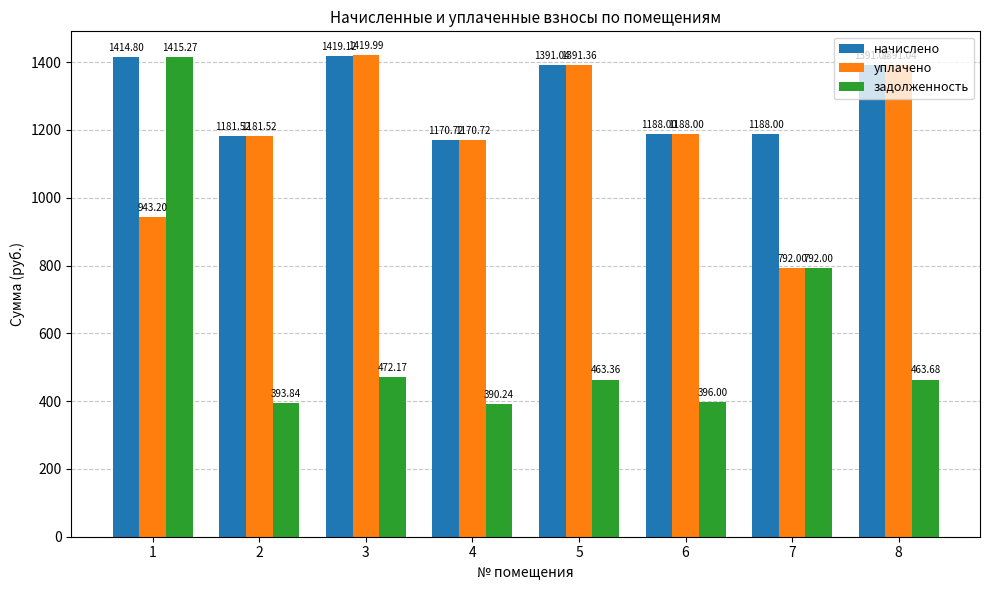

Reading left to right, list all the values displayed in this chart.

начислено: 1=1414.8	2=1181.5	3=1419.1	4=1170.7	5=1391.0	6=1188.0	7=1188.0	8=1391.0
уплачено: 1=943.2	2=1181.5	3=1420.0	4=1170.7	5=1391.4	6=1188.0	7=792.0	8=1391.0
задолженность: 1=1415.3	2=393.8	3=472.2	4=390.2	5=463.4	6=396.0	7=792.0	8=463.7